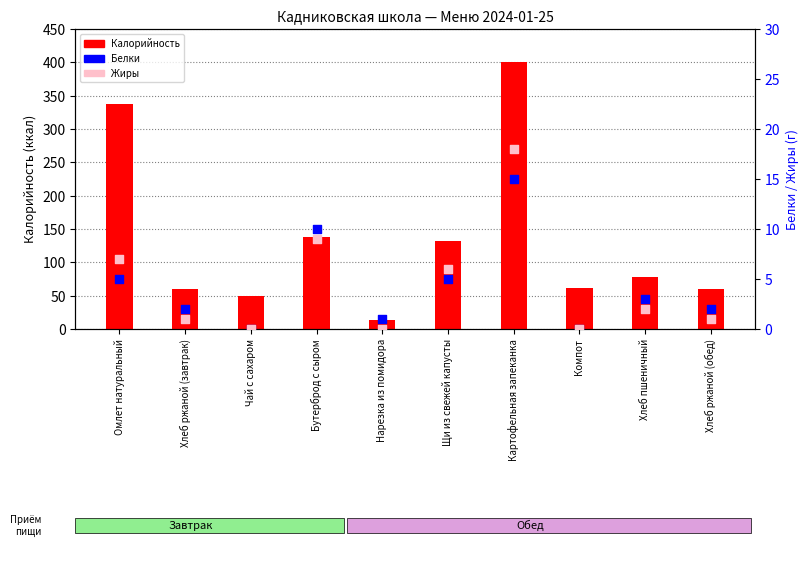

Which series reaches the minimum Y coordinate?

Белки